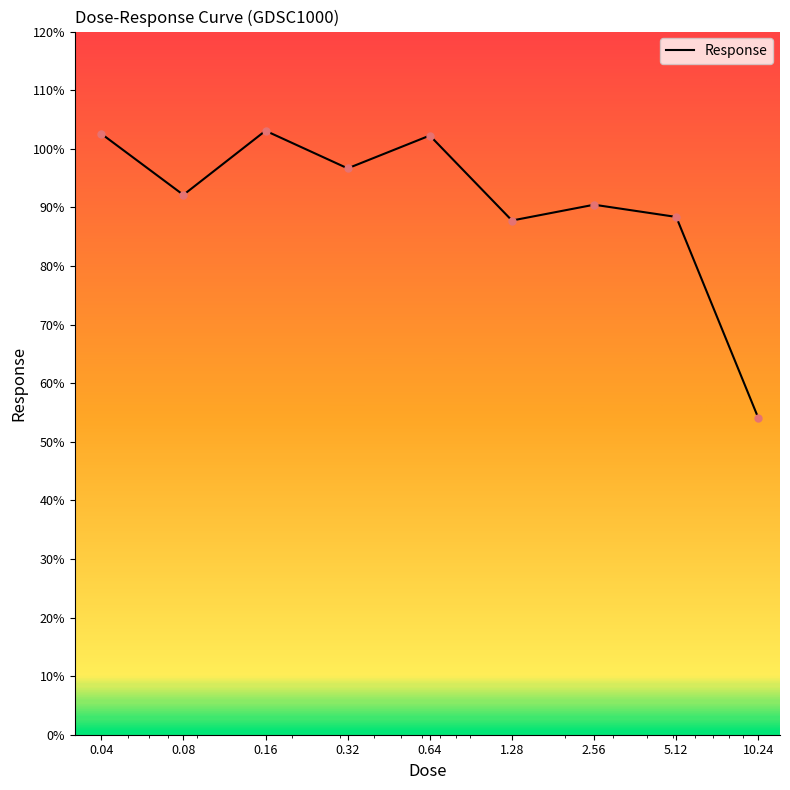

What is the difference between the maximum and minimum values?

49.1